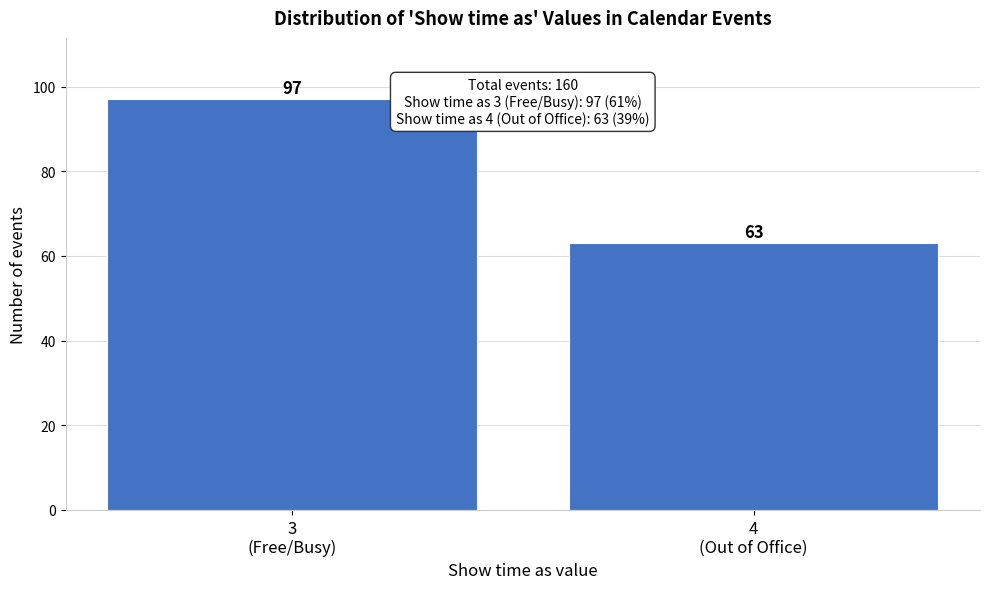

Reading left to right, what are all the values shown in this chart?

97	63